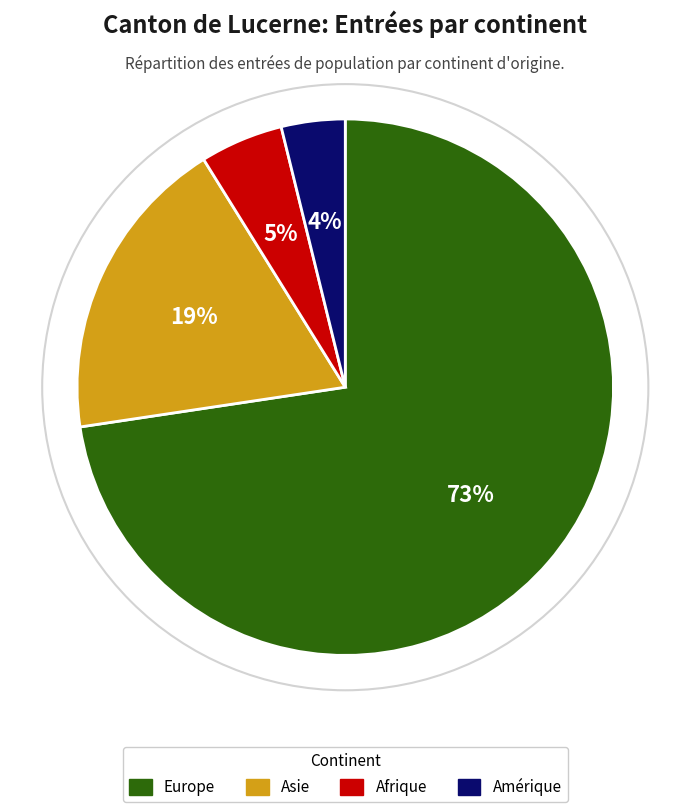

Does Amérique account for over 50% of the chart?

No